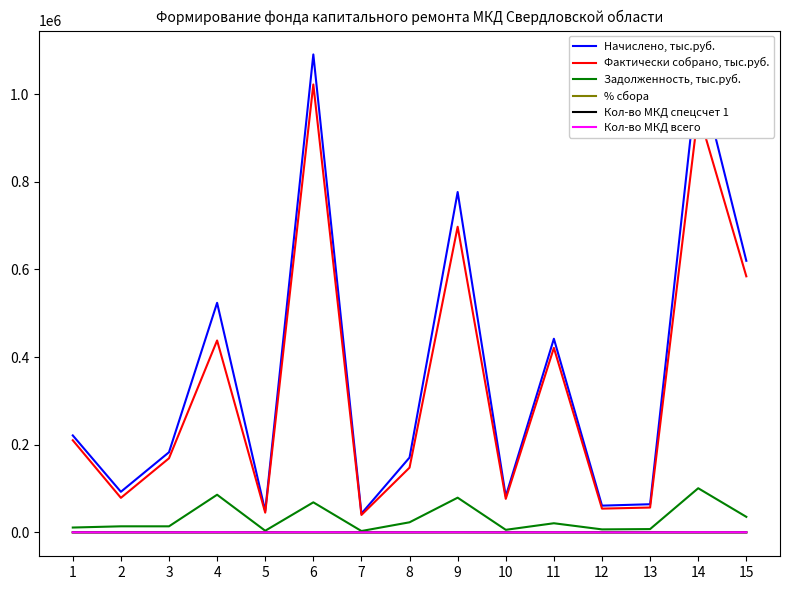

The value of Кол-во МКД всего at 3 is 119.0. True or false?

True